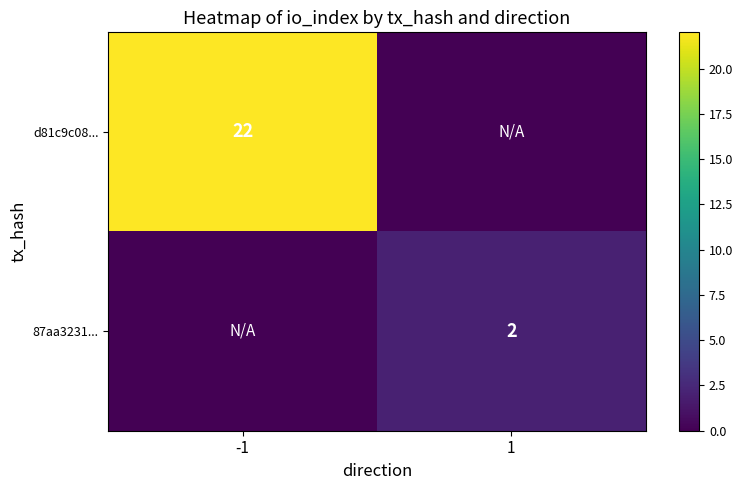

Is it true that 87aa3231... equals 2 at 1?

True